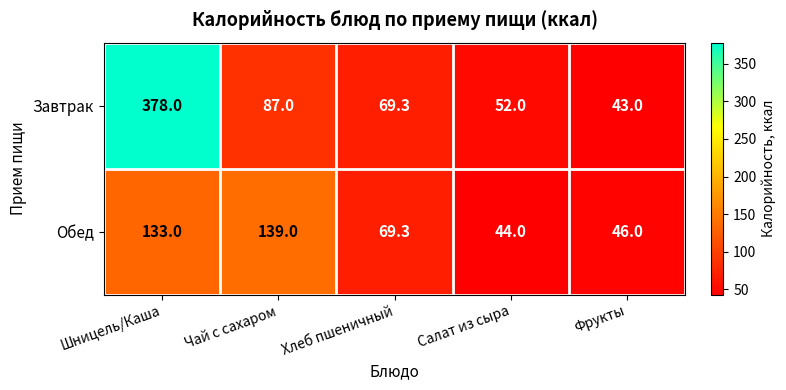

Which series has the largest total across all categories?

Завтрак